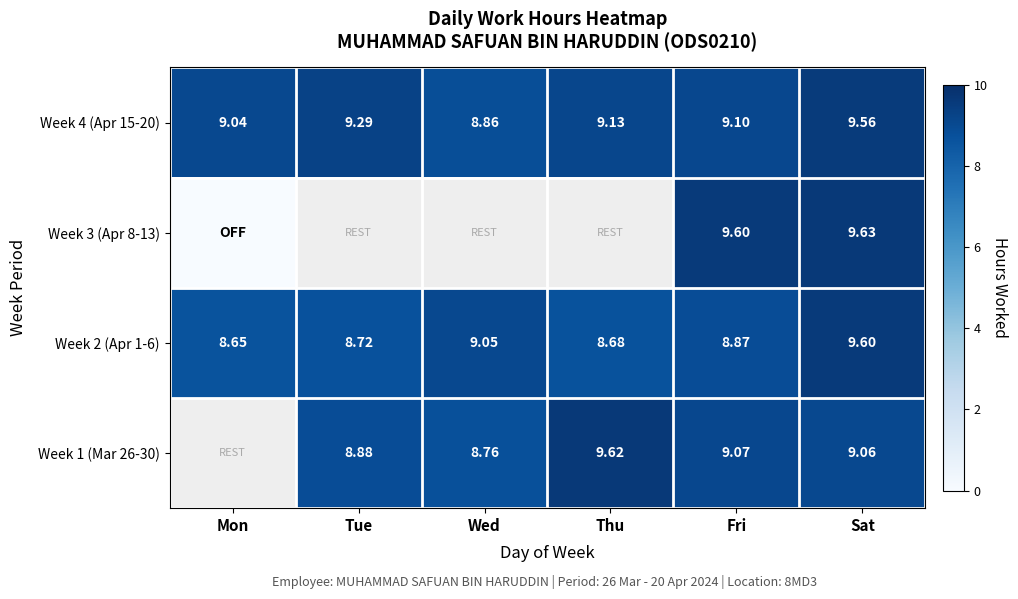

List the labels in order of Week 4 (Apr 15-20) value, largest first.

Sat, Tue, Thu, Fri, Mon, Wed